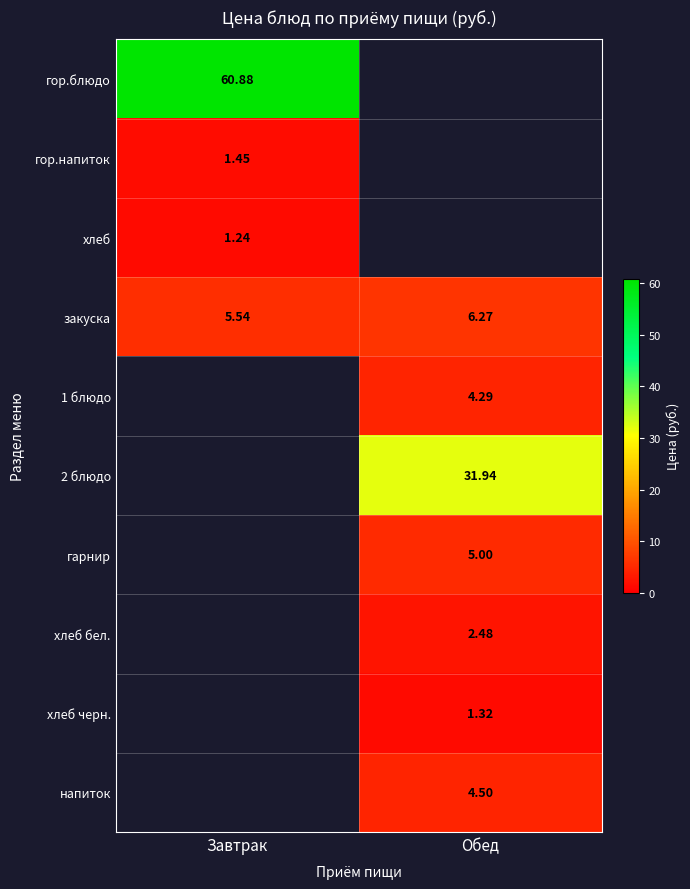

At which category does the chart reach its peak across all series?

Завтрак